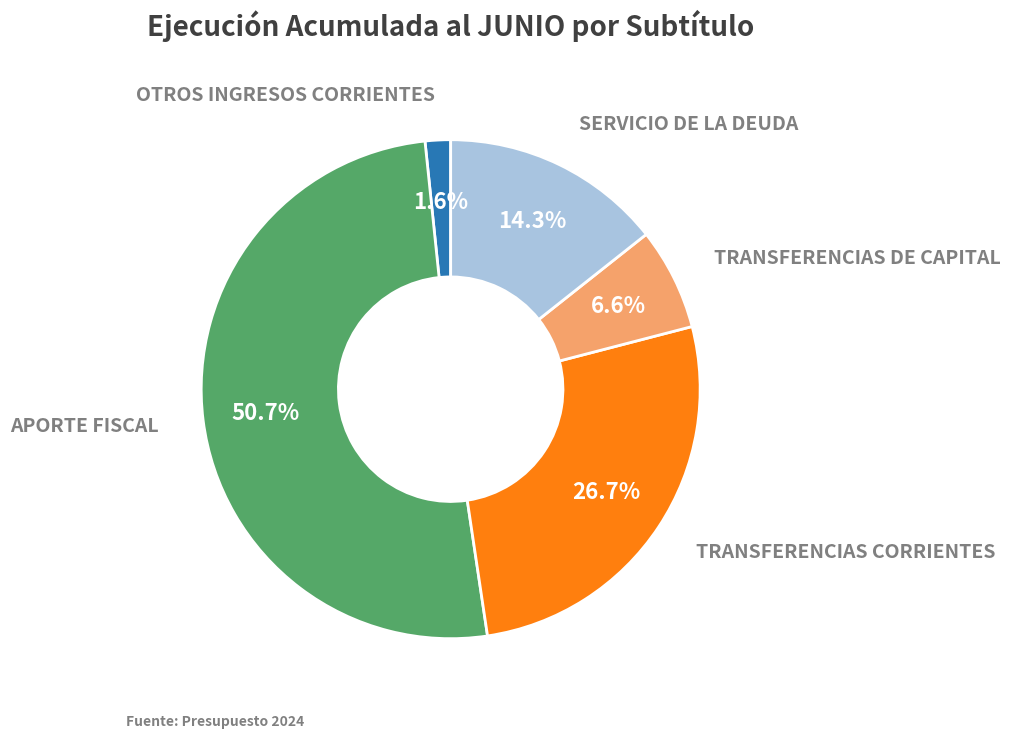

What percentage is the OTROS INGRESOS CORRIENTES slice, to the nearest percent?

2%